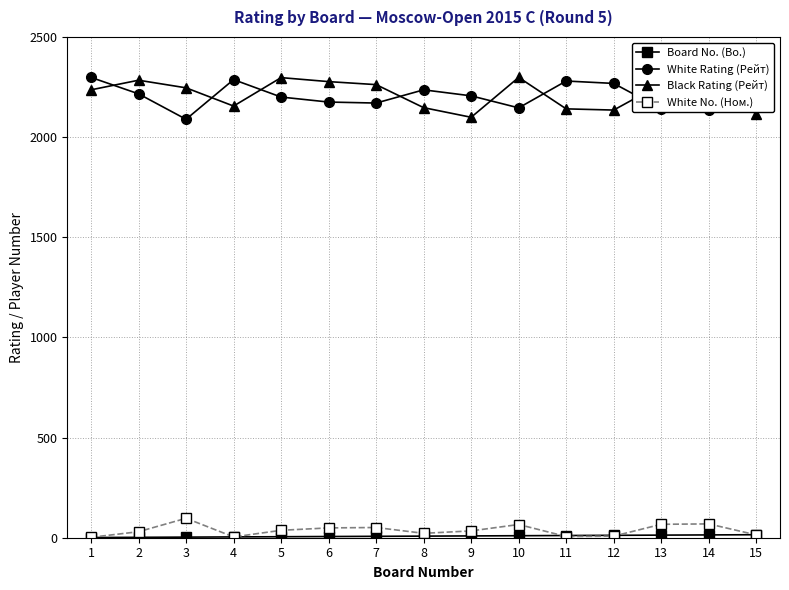

True or false: White No. (Ном.) has more than 2 interior local peaks.

True